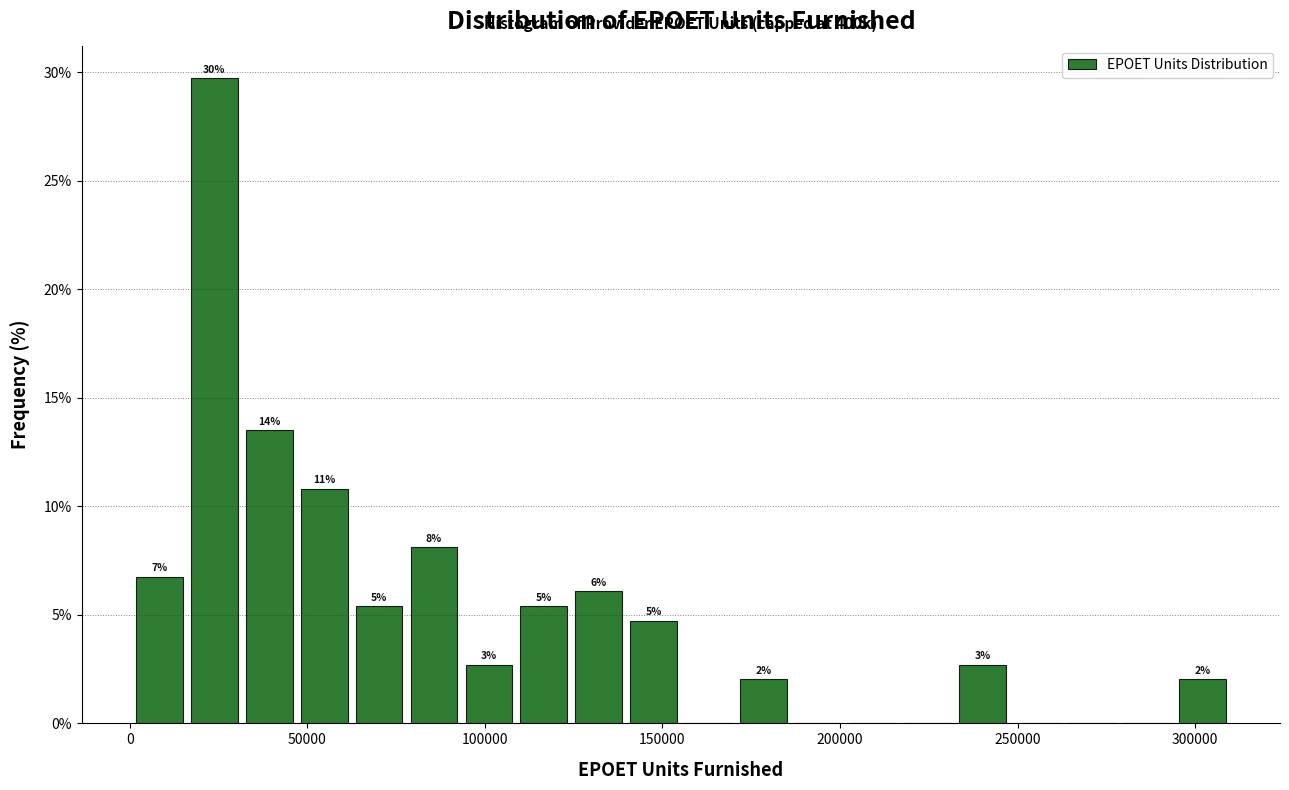

Read against the x-axis, roughly where is the centre of the tallest bar?

25000